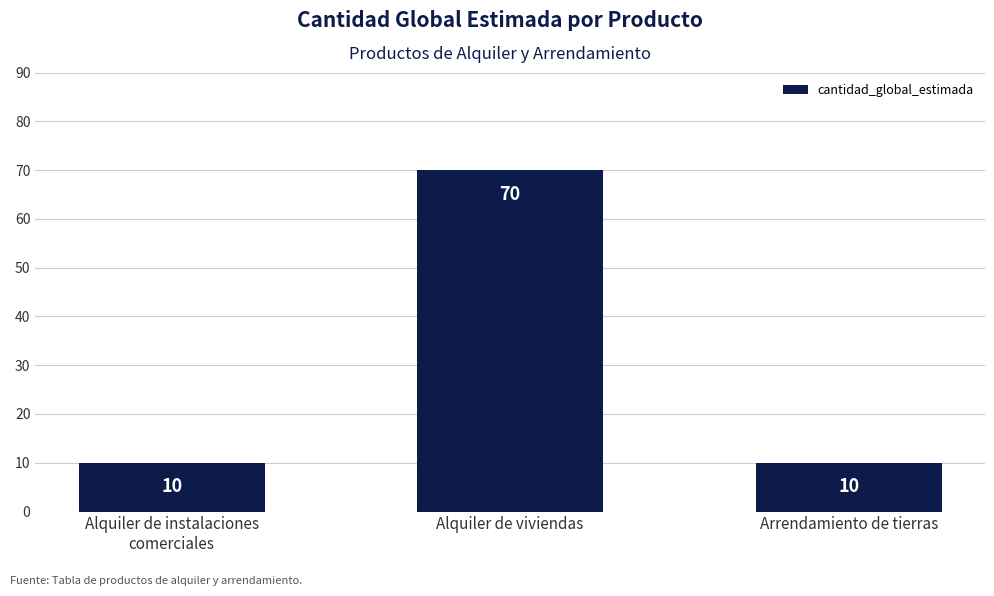

What is the label of the 1st bar from the left?

Alquiler de instalaciones
comerciales